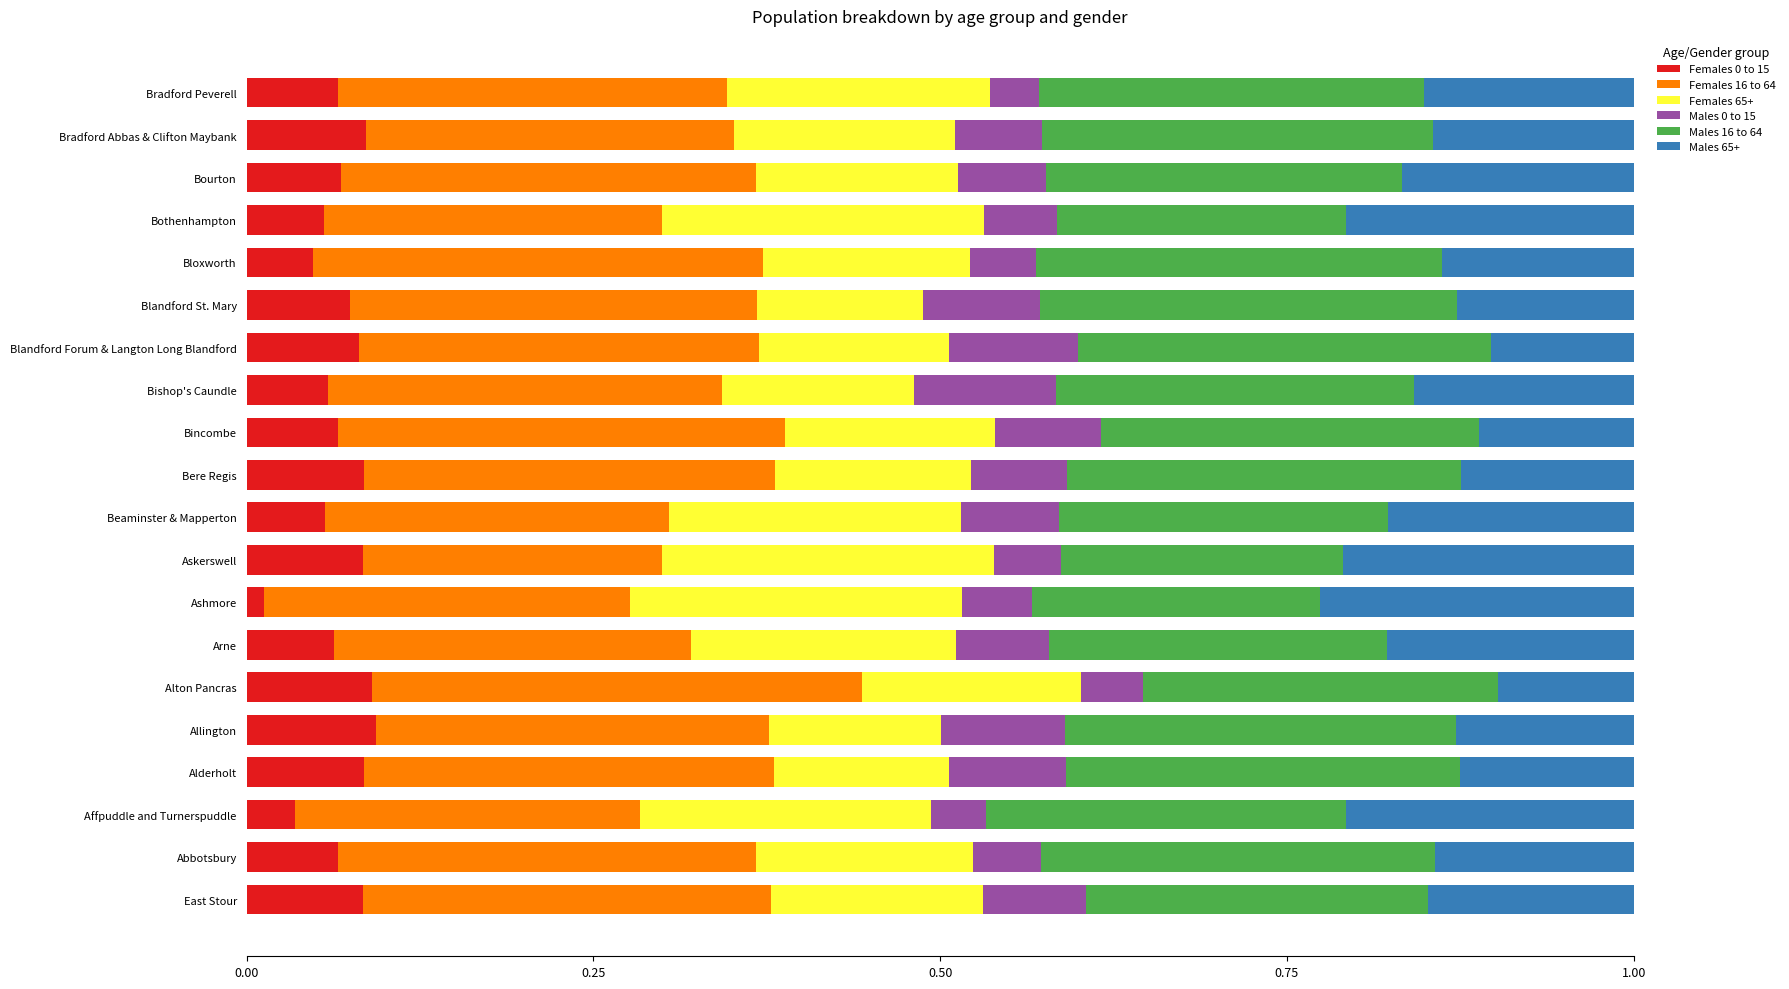

Which category has the lowest value in the Females 0 to 15 series?

Ashmore